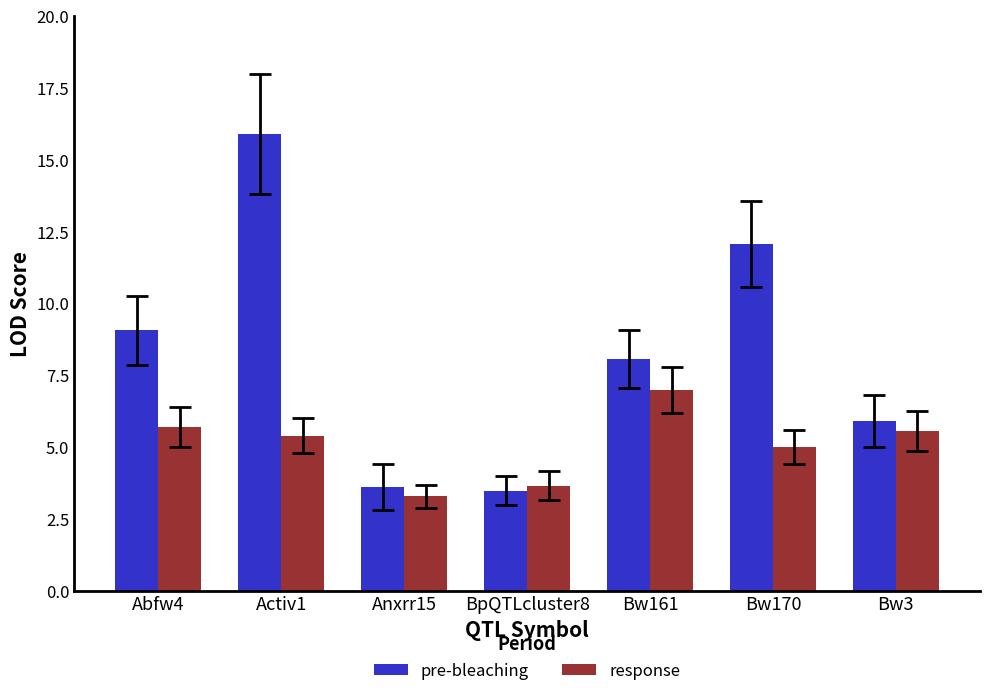

Rank the series at Bw3 from lowest to highest value.

response, pre-bleaching